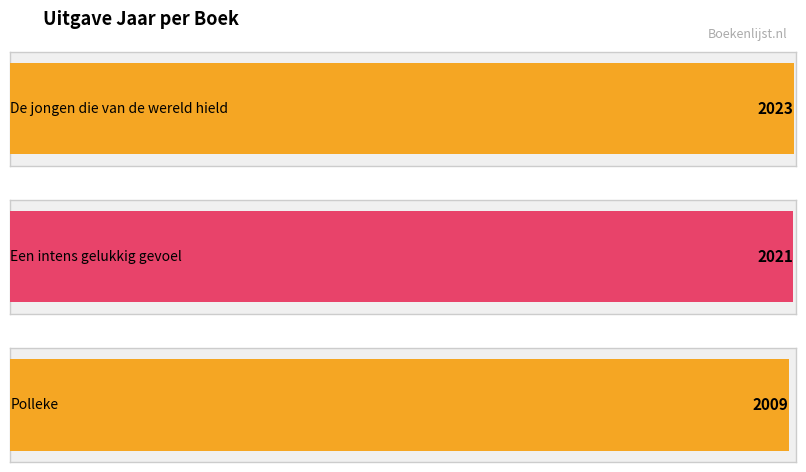

Count the number of data series in this chart.

1